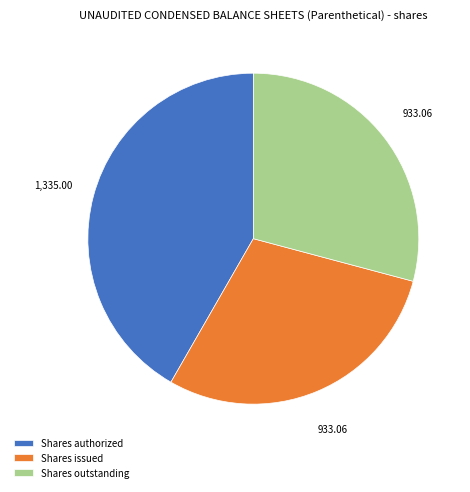

What is the largest slice in the pie chart?

Shares authorized